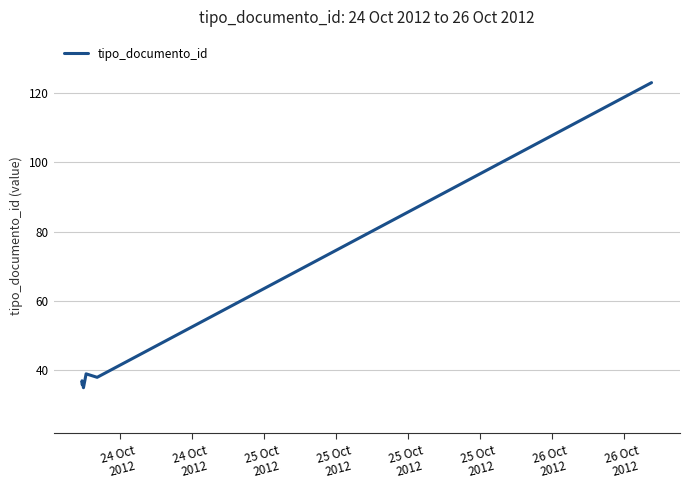

What is the label of the 6th point from the right?

24 Oct
2012